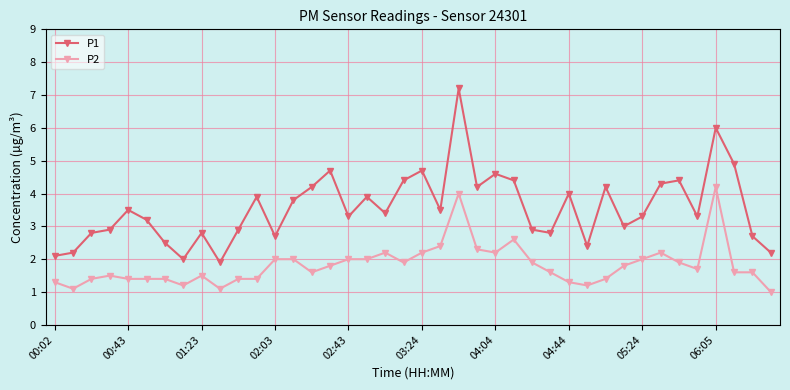

What is the highest value of the P1 series?

7.2